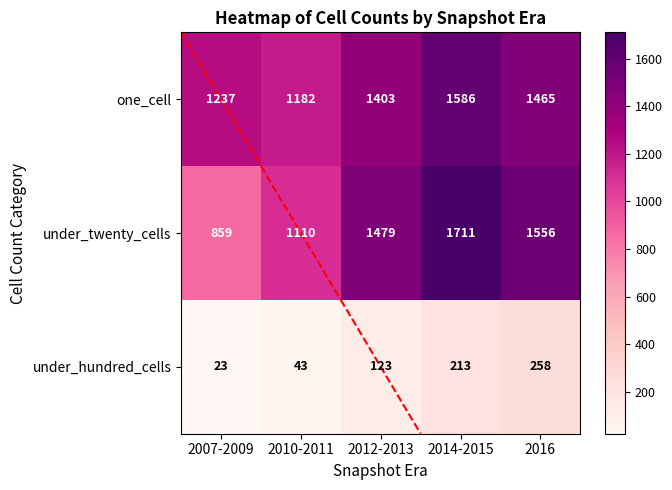

What is the difference between the maximum and minimum values in the one_cell series?

404